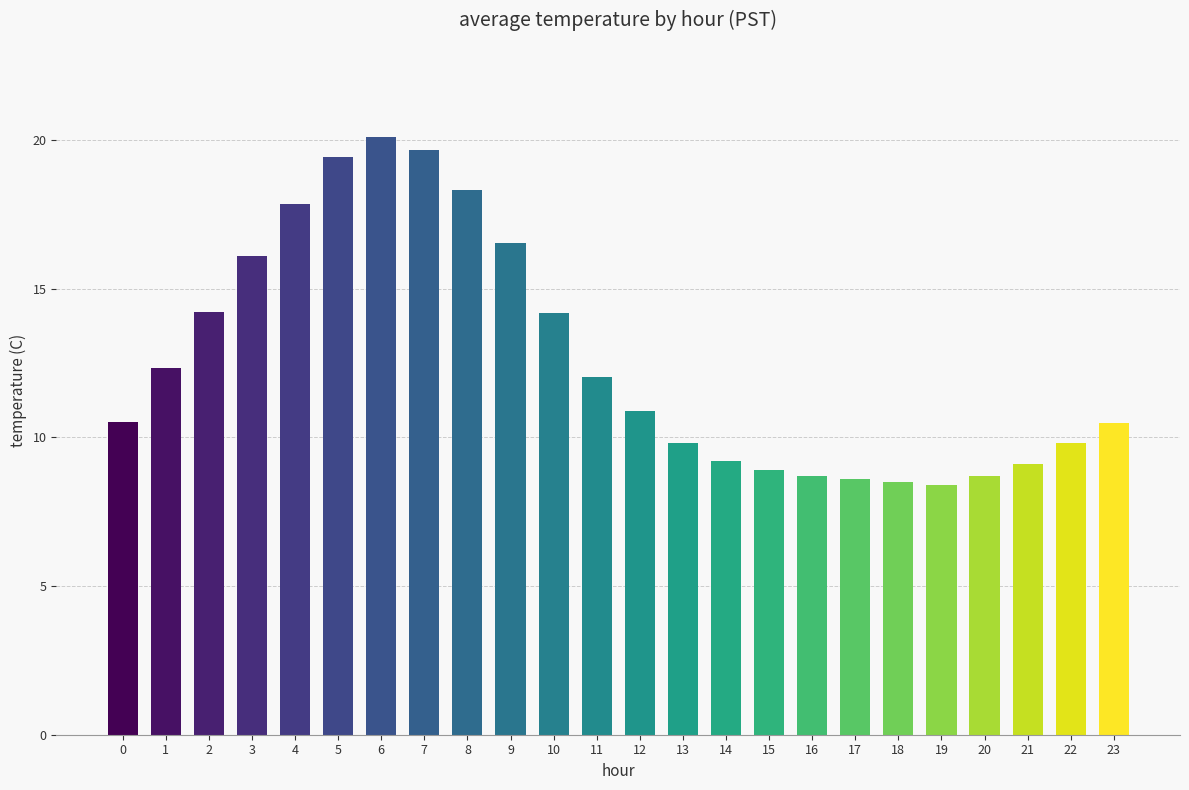

What is the difference between the values at 5 and 11?

7.4